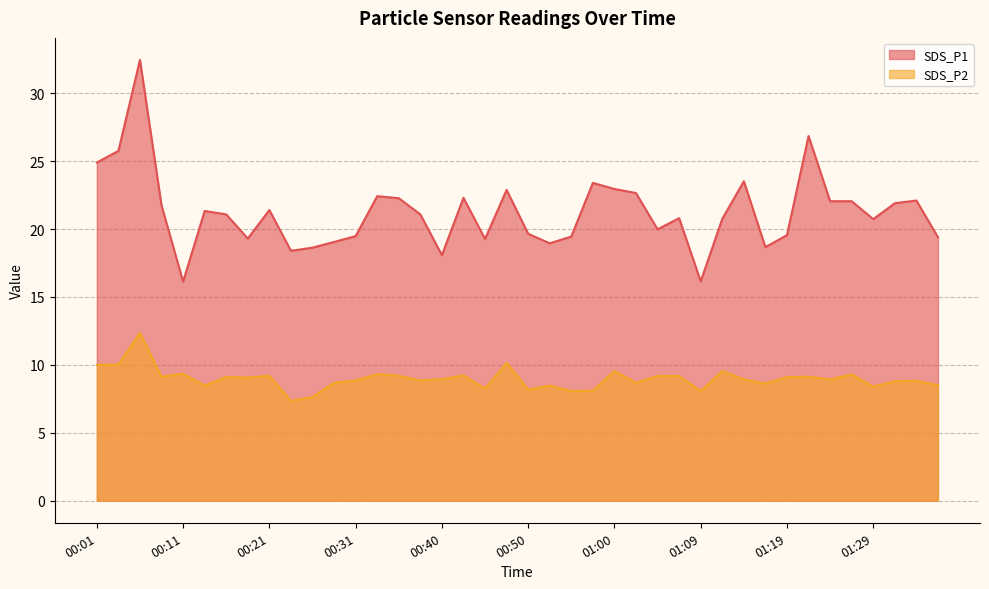

What position from the right is 01:26?

5